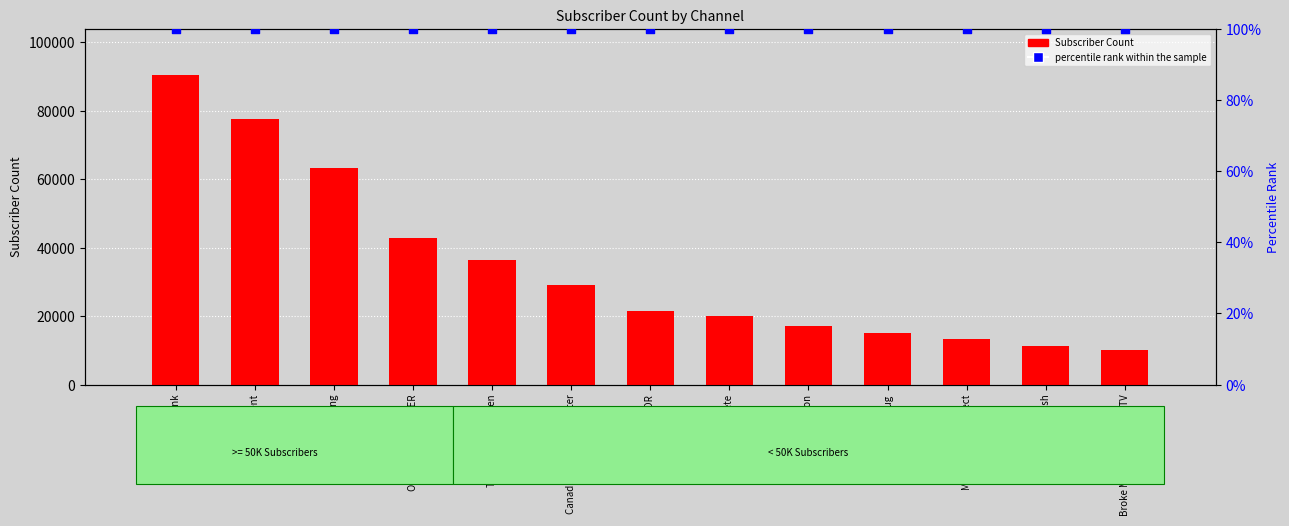

Which series has the largest total across all categories?

Subscriber Count